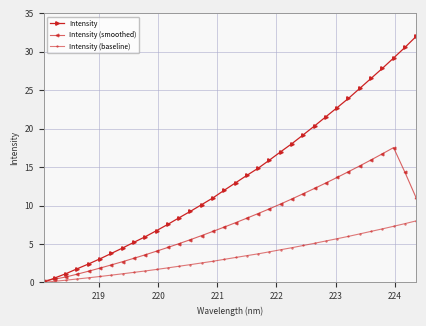

What are all the series names shown in the legend?

Intensity, Intensity (smoothed), Intensity (baseline)